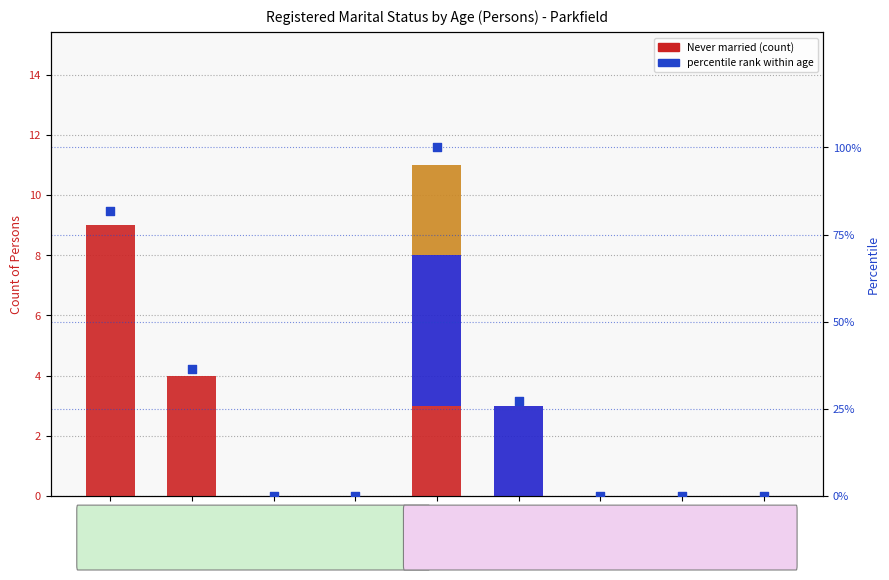

Which series contains the lowest Y value?

Never married